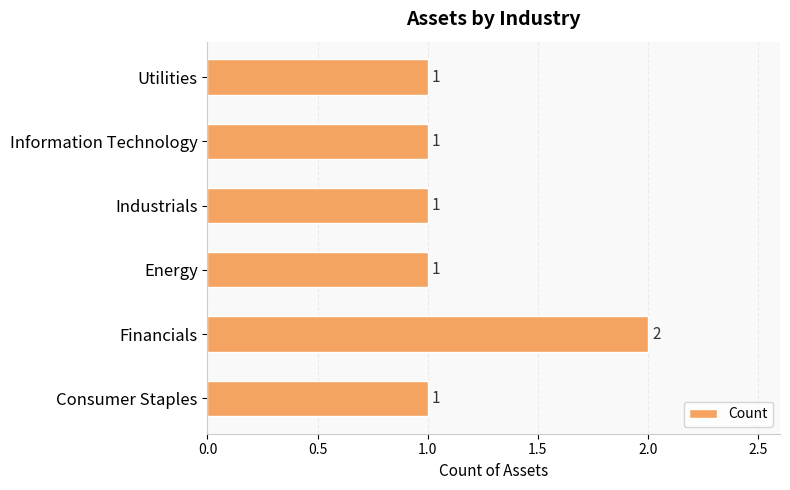

Approximately how many times larger is the value at Utilities compared to Information Technology?

1.0